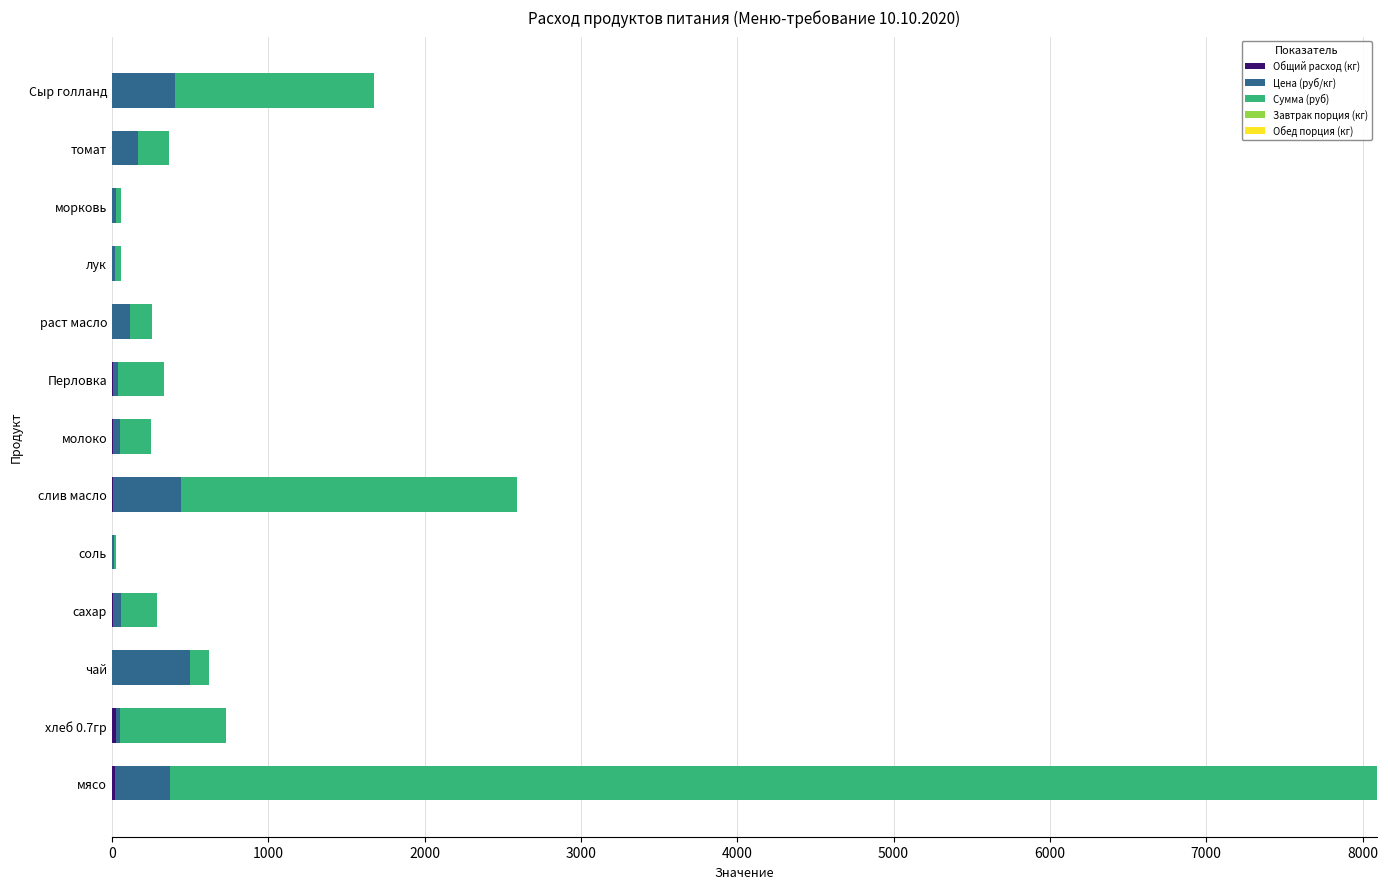

At which category is the sum across all series the highest?

мясо